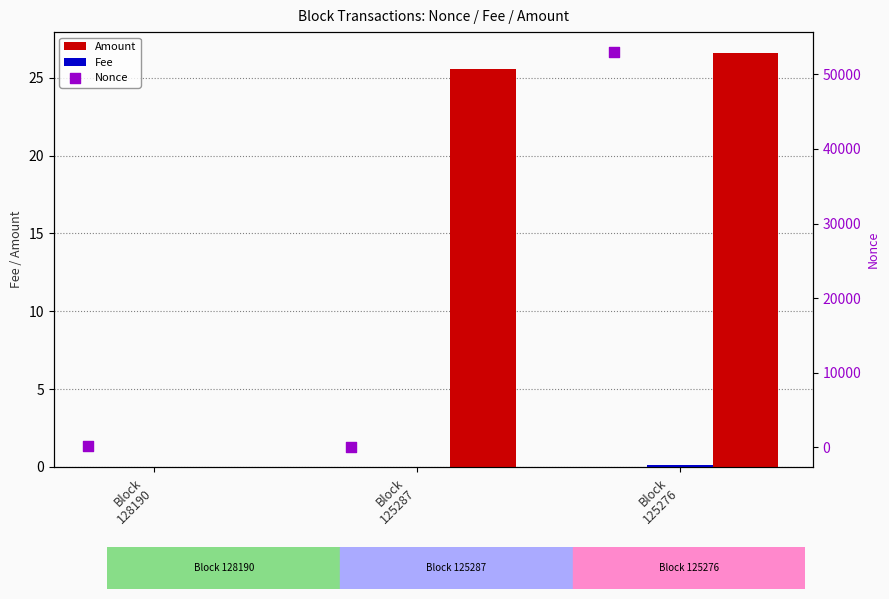

Which series reaches the minimum Y coordinate?

Nonce